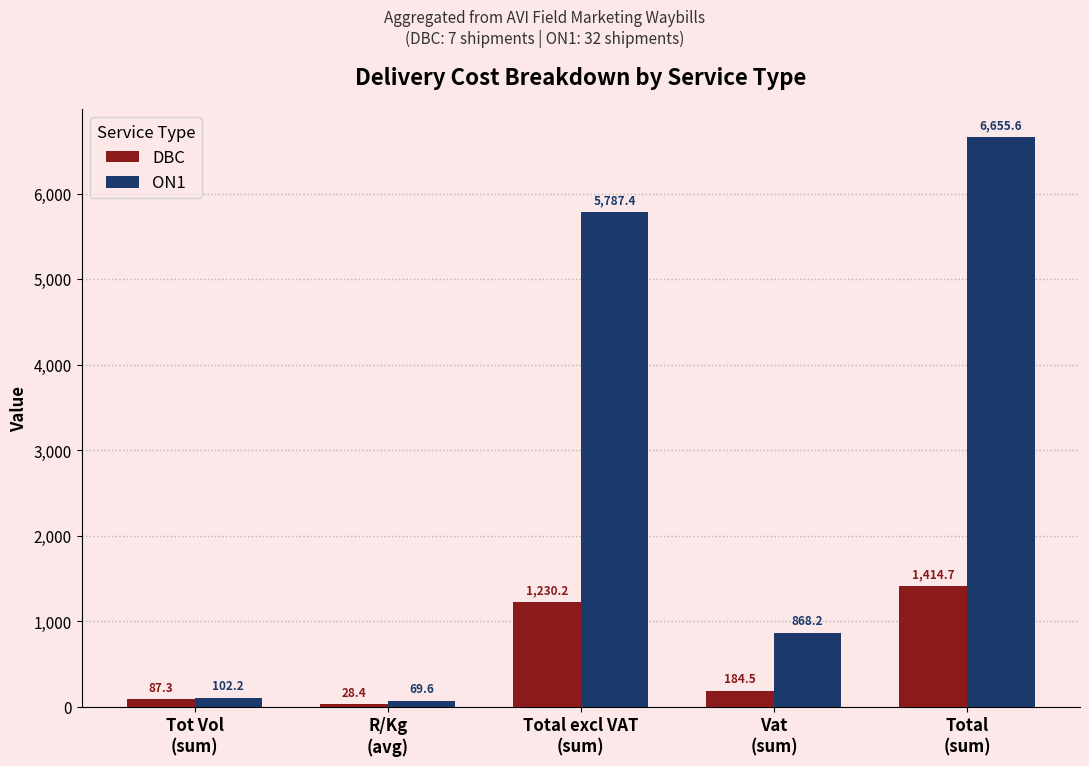

The value of ON1 at Total
(sum) is 6655.6. True or false?

True